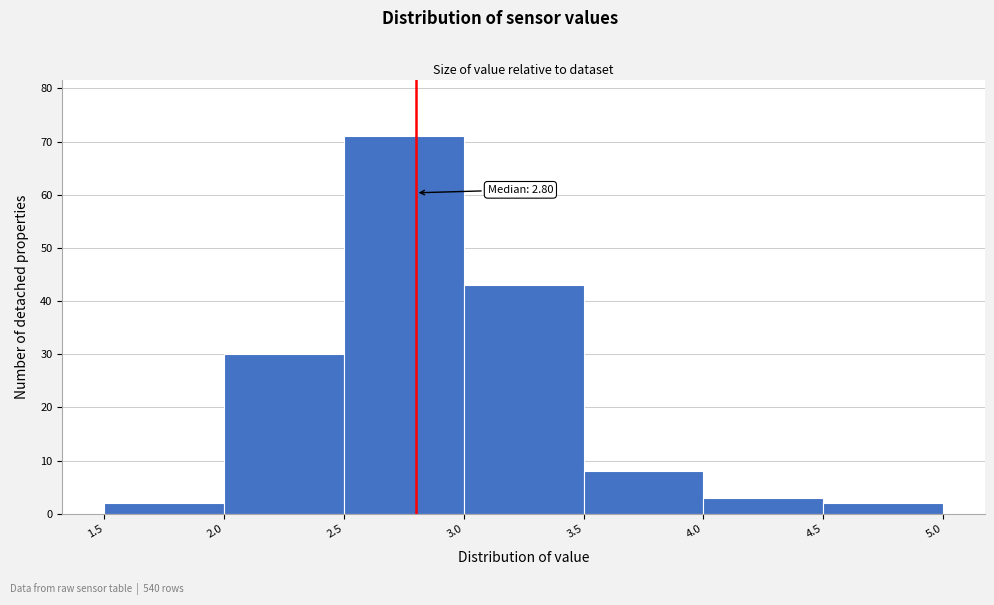

Which range on the x-axis has the tallest bar?

2.5 to 3.0